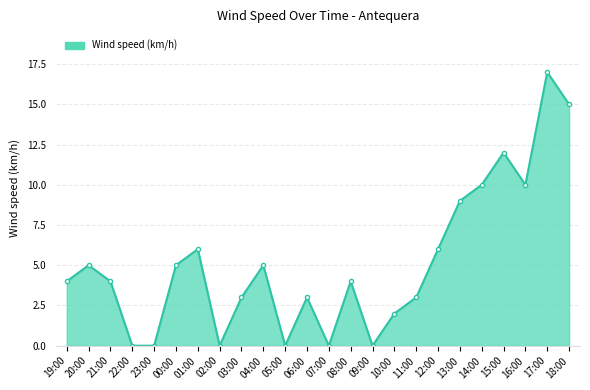

Which category has the highest value across all series?

17:00